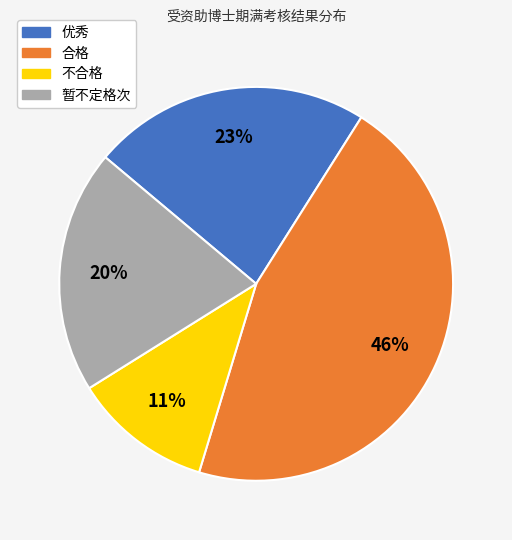

Is the sum of 暂不定格次 and 合格 greater than half?

Yes